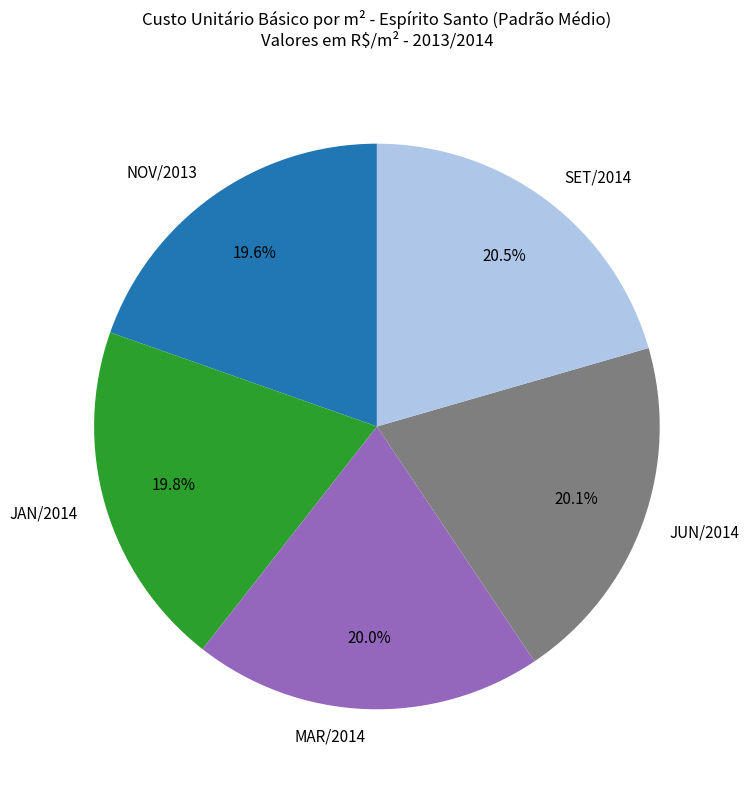

Which has a higher value, JAN/2014 or SET/2014?

SET/2014